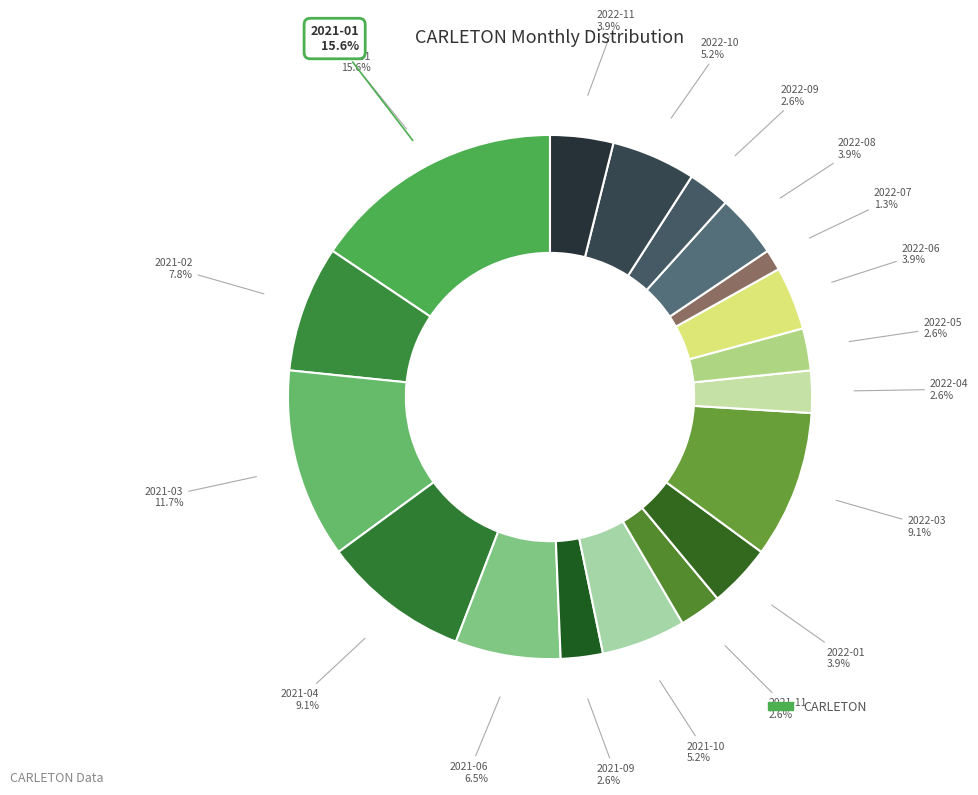

To the nearest percent, what percentage of the pie is 2022-08?

4%